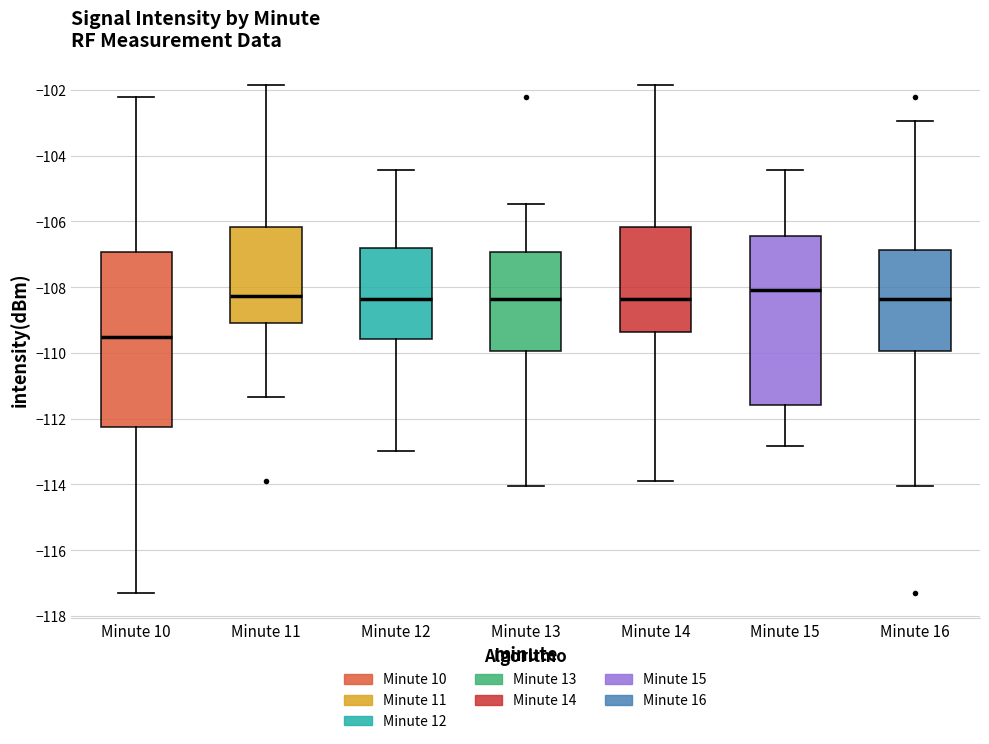

Reading left to right, read every box against the y-axis: the position of its median line, the range the box covers, and the ends of its whiskers. The values are not printed on the chart, so give them approximately, as read against the axis.

Minute 10: median -109.6, box -112.2 to -107.0, whiskers -117.2 to -102.2
Minute 11: median -108.2, box -109.0 to -106.2, whiskers -111.4 to -101.8
Minute 12: median -108.4, box -109.6 to -106.8, whiskers -113.0 to -104.4
Minute 13: median -108.4, box -110.0 to -107.0, whiskers -114.0 to -105.4
Minute 14: median -108.4, box -109.4 to -106.2, whiskers -114.0 to -101.8
Minute 15: median -108.0, box -111.6 to -106.4, whiskers -112.8 to -104.4
Minute 16: median -108.4, box -110.0 to -106.8, whiskers -114.0 to -103.0